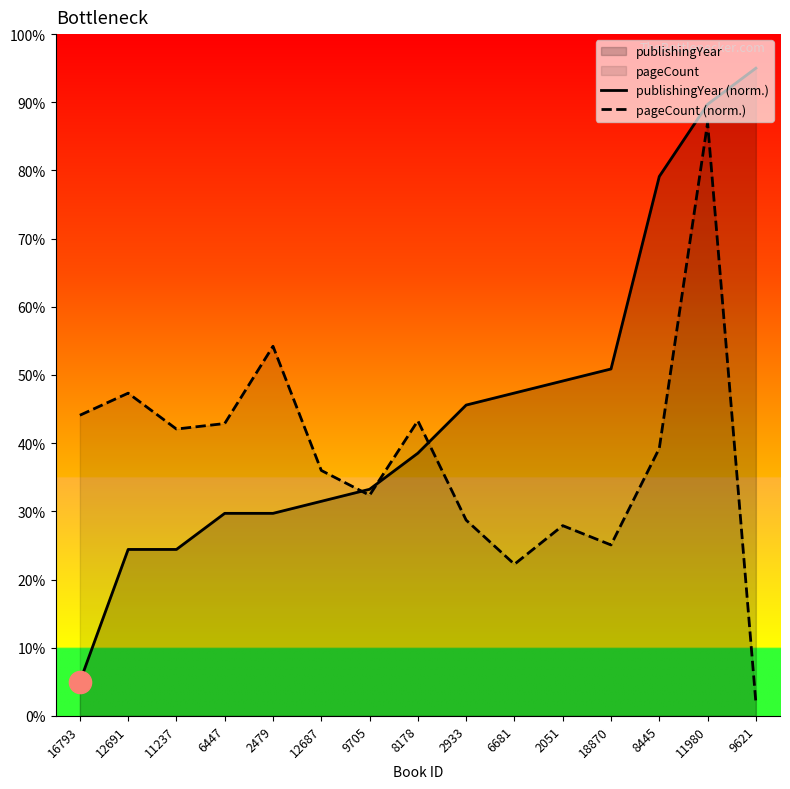

What is the total value across all series at 16793?

49.1